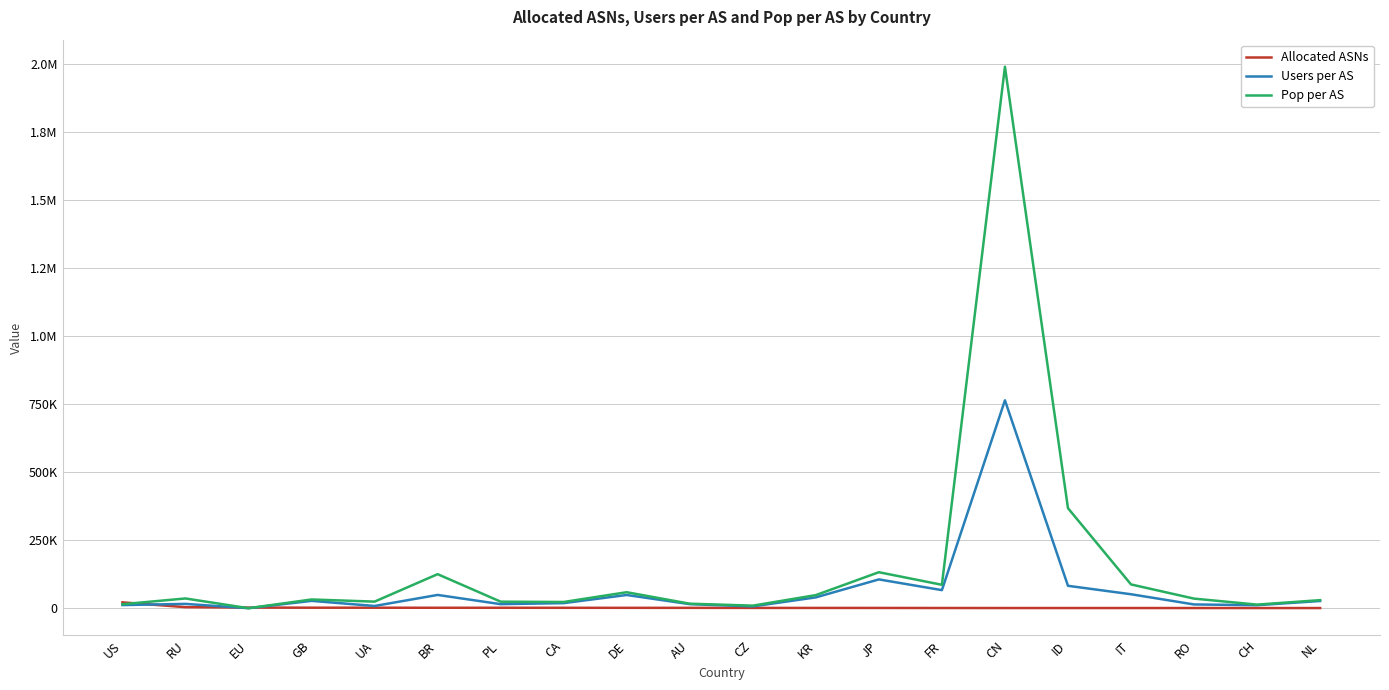

Reading left to right, transcribe all the data shown in this chart.

Allocated ASNs: US=21471	RU=3864	EU=2359	GB=1918	UA=1858	BR=1639	PL=1600	CA=1494	DE=1400	AU=1323	CZ=1081	KR=1015	JP=955	FR=751	CN=674	ID=673	IT=664	RO=628	CH=580	NL=570
Users per AS: US=11494	RU=15856	EU=0	GB=26996	UA=8201	BR=48777	PL=14892	CA=18682	DE=48557	AU=14886	CZ=6678	KR=39797	JP=105802	FR=66425	CN=763959	ID=82338	IT=51286	RO=13809	CH=11107	NL=26522
Pop per AS: US=14680	RU=35793	EU=0	GB=32100	UA=24192	BR=125070	PL=24019	CA=22895	DE=58715	AU=16577	CZ=9420	KR=48123	JP=132253	FR=86043	CN=1989479	ID=367583	IT=87370	RO=35227	CH=13191	NL=29633